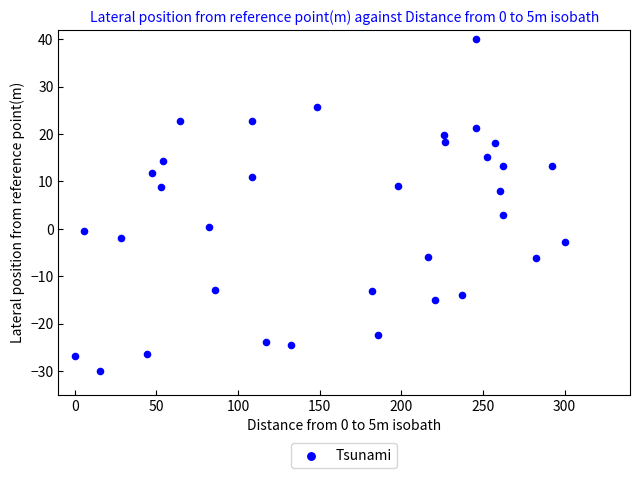

What is the range of Y values (max minus min)?

70.0